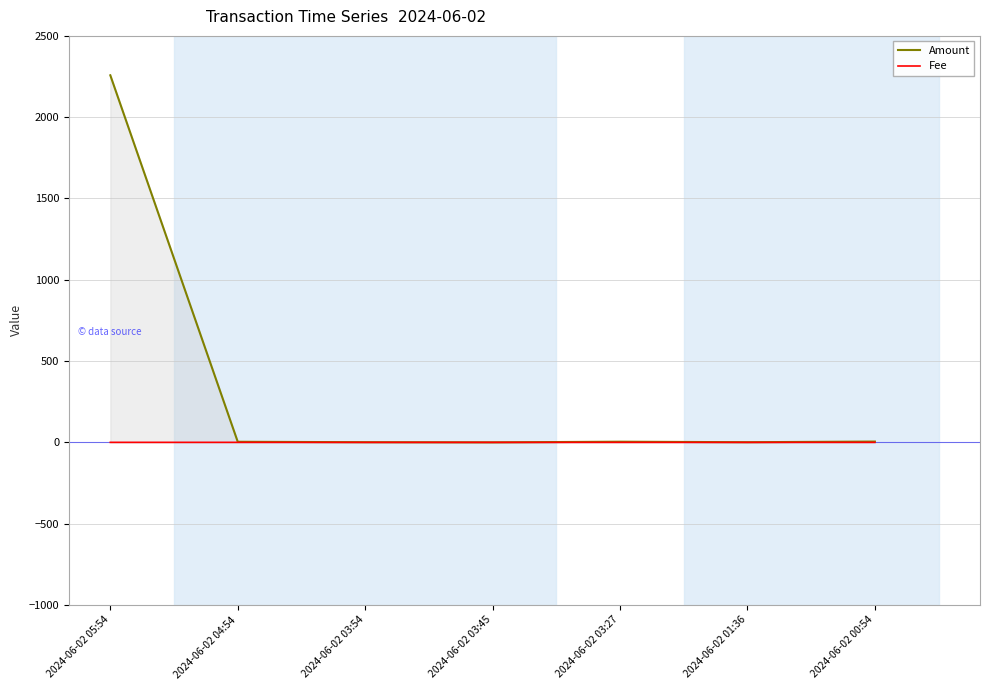

In Fee, how many points are higher than both neighbors (excluding endpoints)?

1